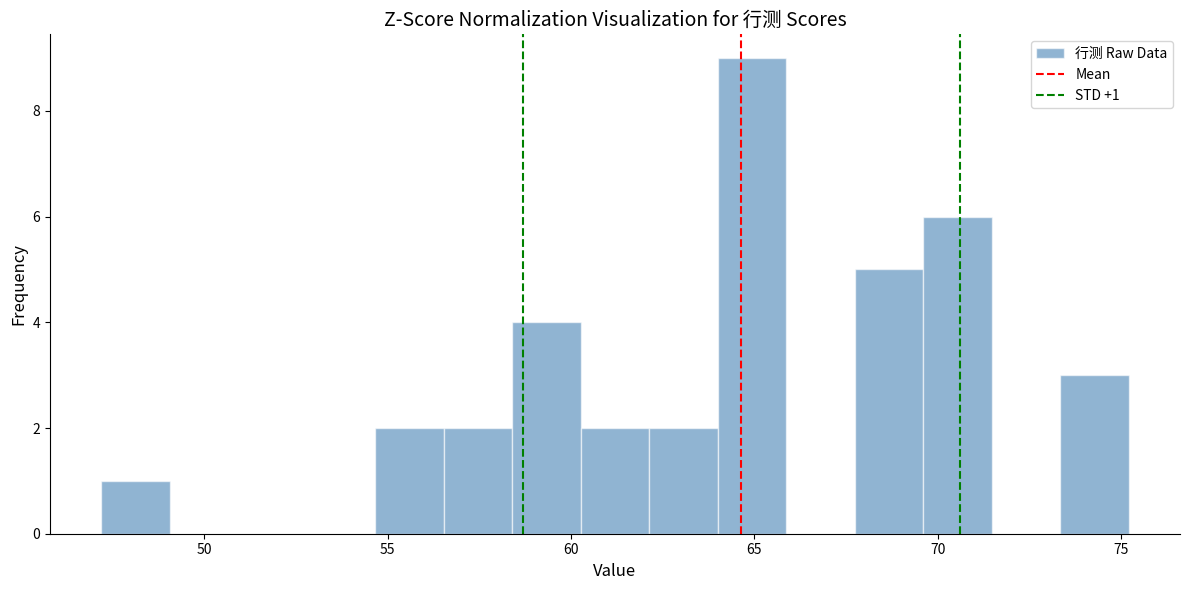

Read against the x-axis, roughly where is the centre of the tallest bar?

65.0